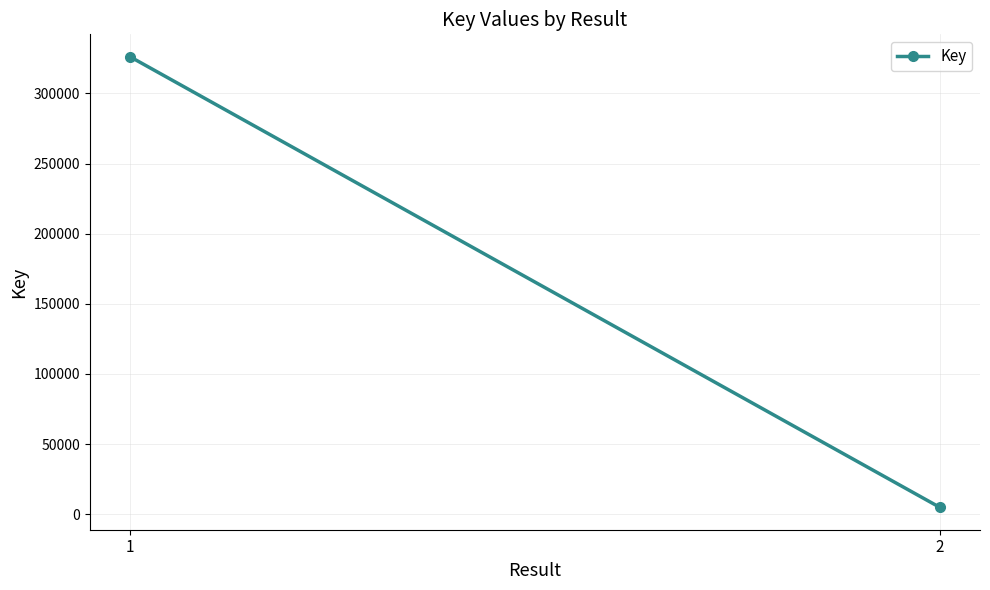

Count the number of categories in the chart.

2